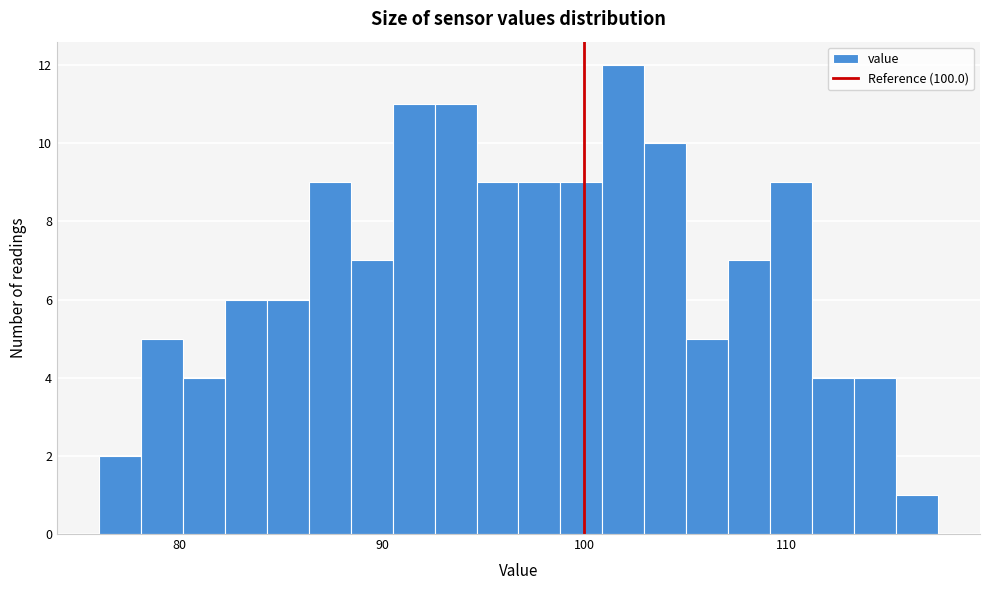

Read against the x-axis, roughly where is the centre of the tallest bar?

102